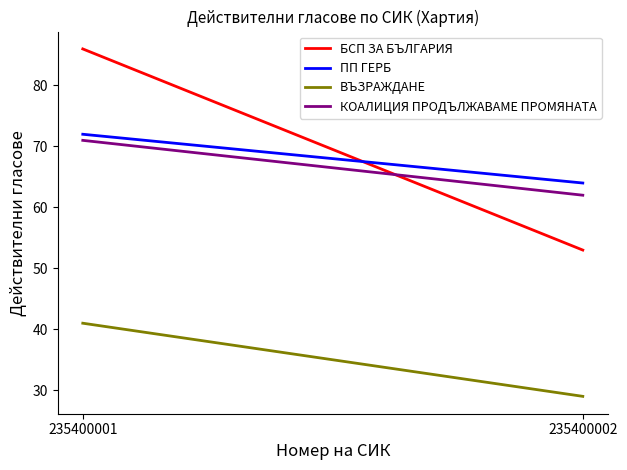

Between 235400001 and 235400002, which series saw the biggest shift?

БСП ЗА БЪЛГАРИЯ